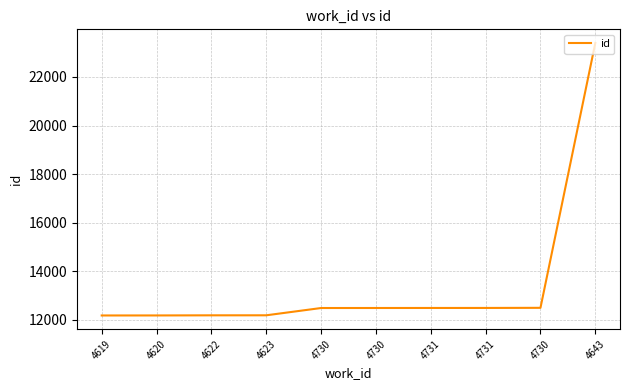

How many lines are shown in the chart?

1